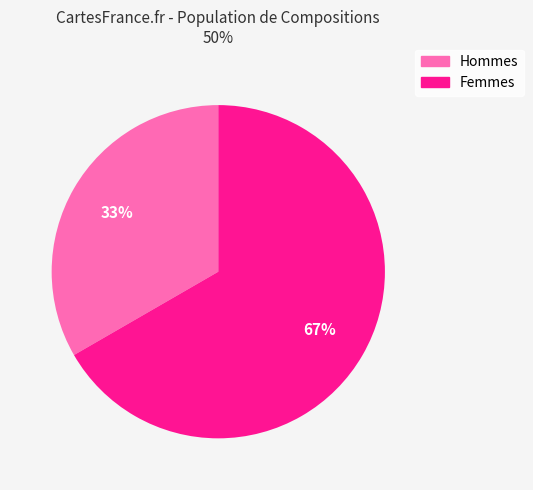

Rank the categories by value from lowest to highest.

Hommes, Femmes